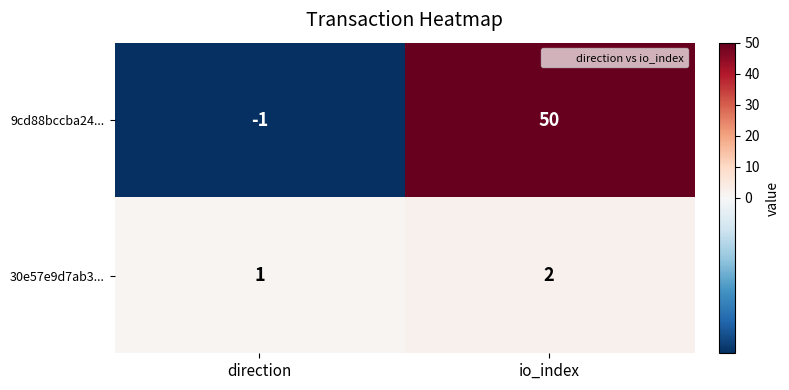

What is the total value across all series at io_index?

52